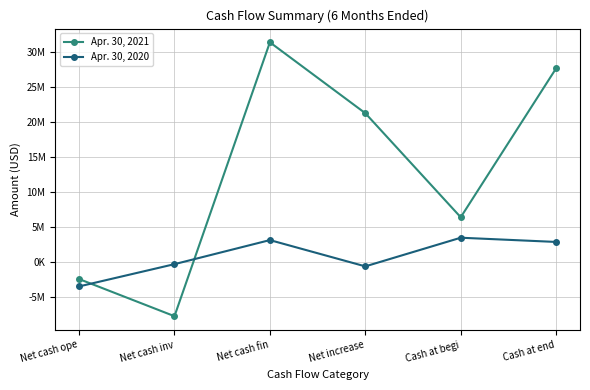

At which label is Apr. 30, 2021 closest to 11849160?

Cash at begi